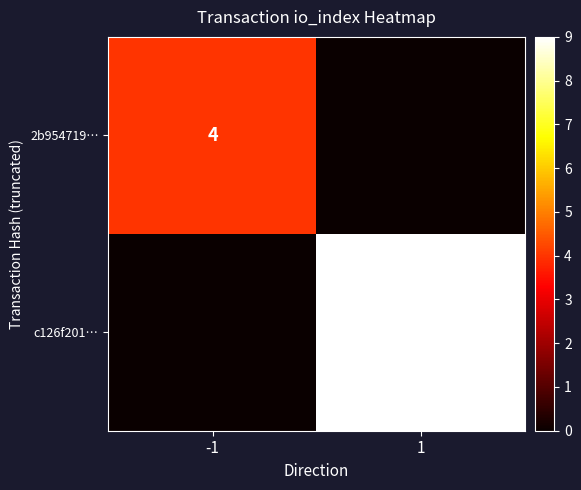

True or false: 2b954719… has a value of 2 at -1.

False